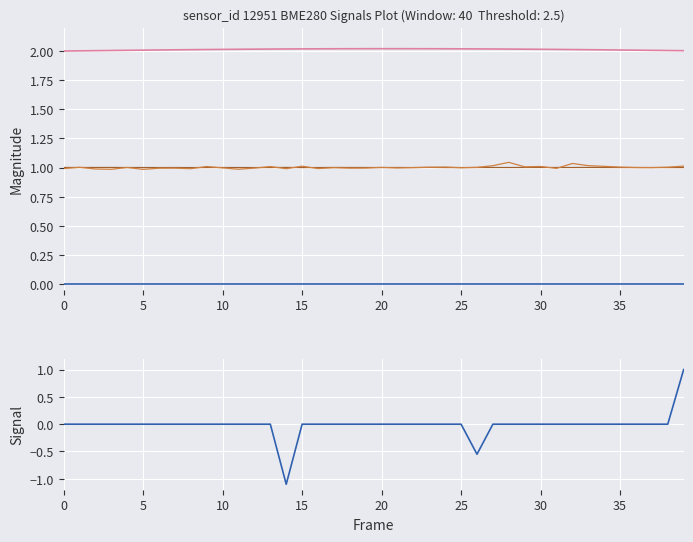

Rank the series at 39 from highest to lowest value.

pressure_norm_high, humidity, signal, pressure, baseline